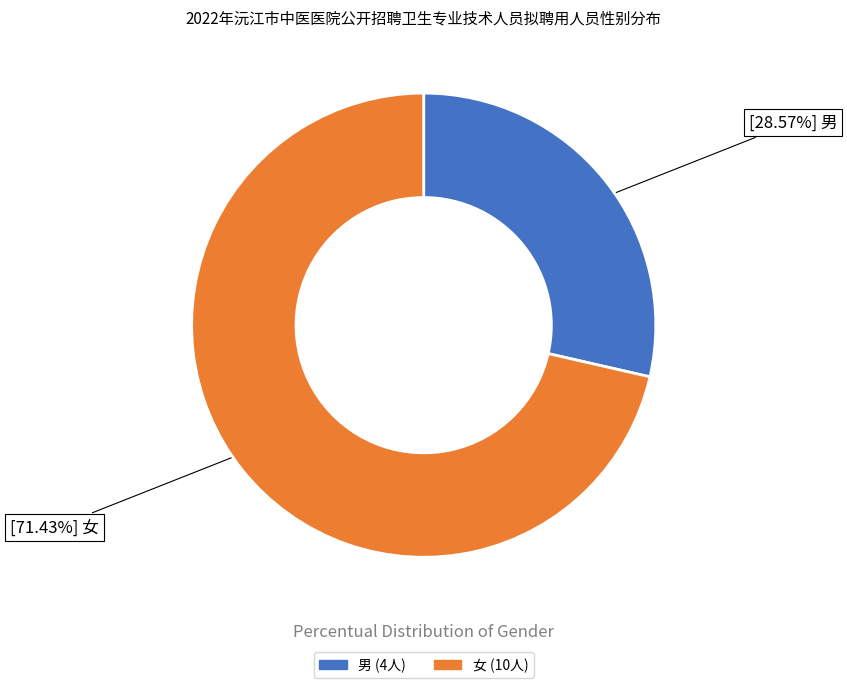

Which slice is the largest?

女